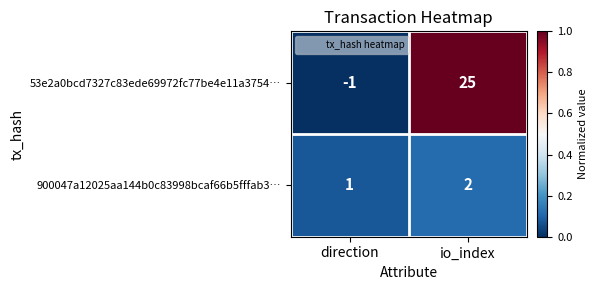

Is it true that 900047a12025aa144b0c83998bcaf66b5fffab3… equals 1 at io_index?

False